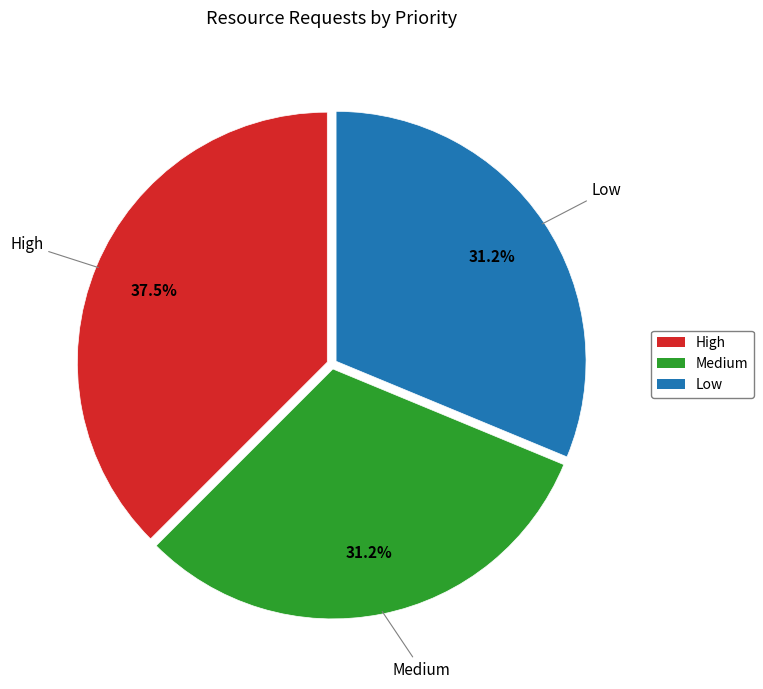

What percentage is NOT represented by High?

62.5%